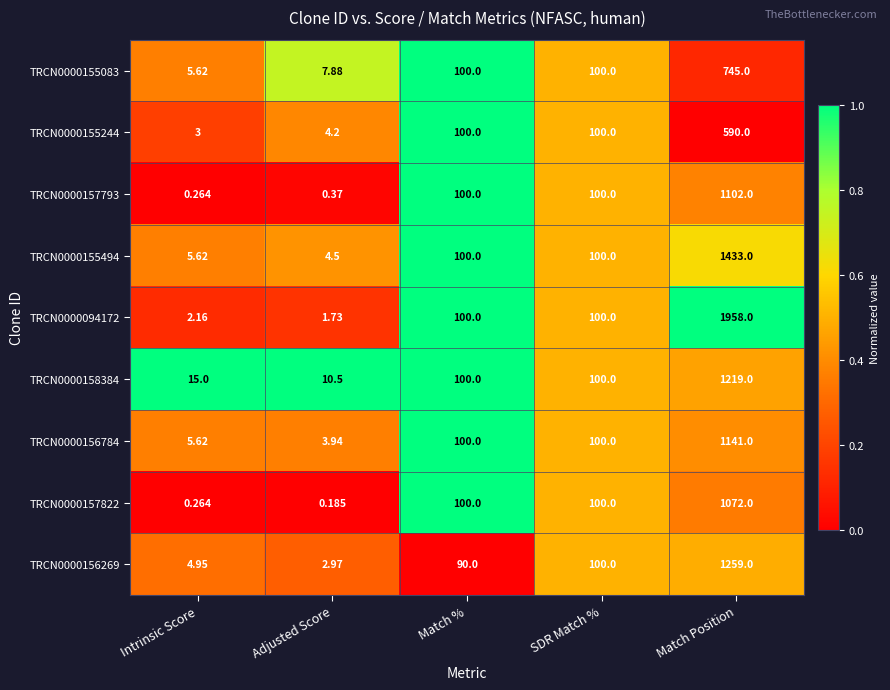

Which category has the lowest value in the TRCN0000155244 series?

Intrinsic Score